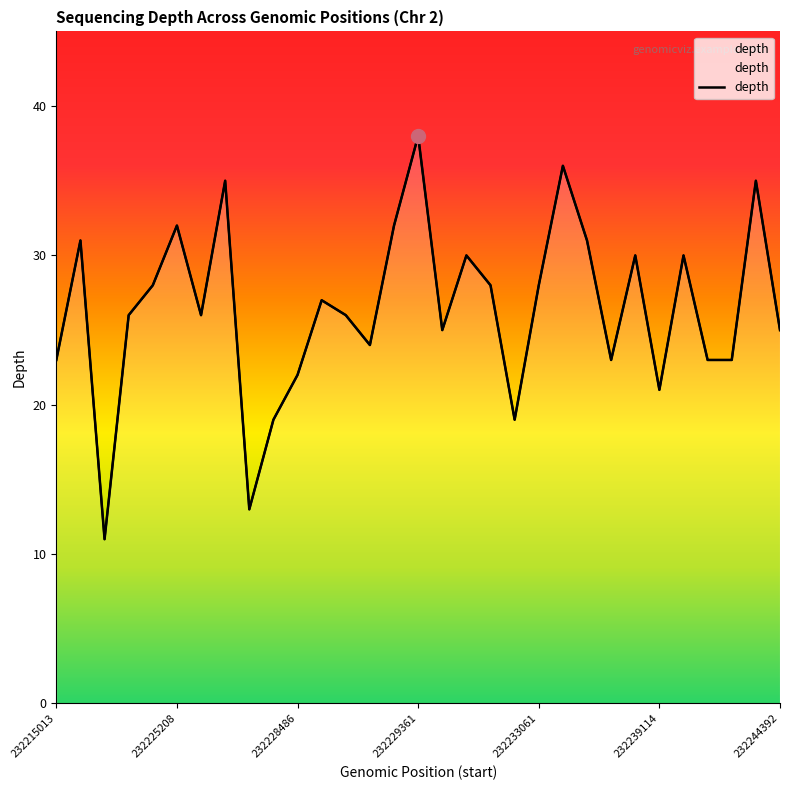

What is the greatest value displayed?

38